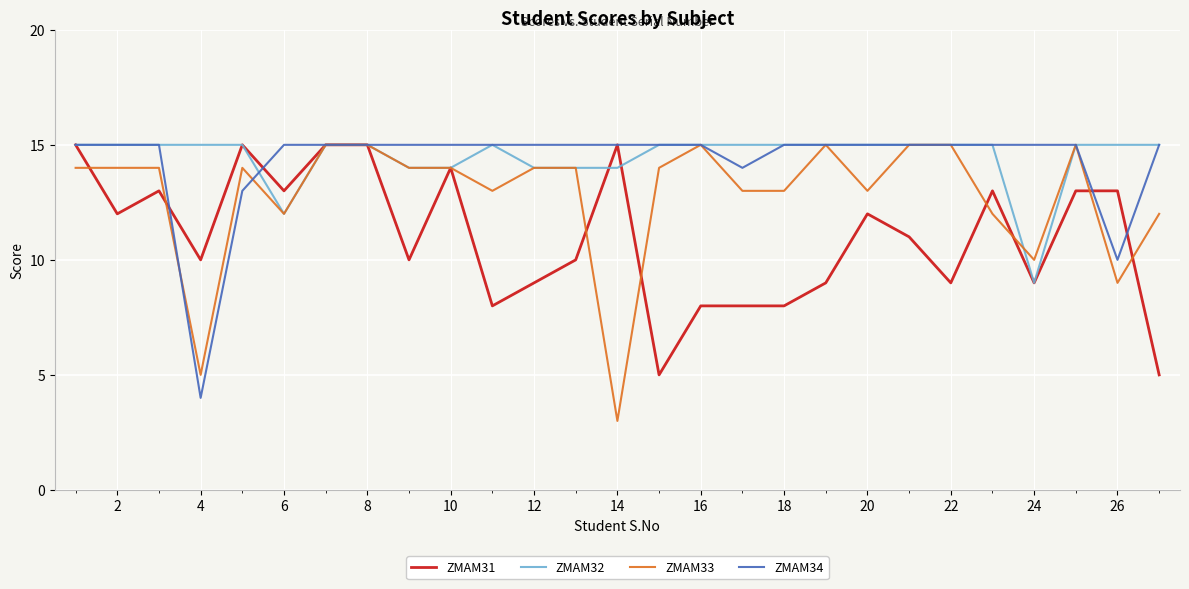

Is this an area chart (filled region under the line)?

No